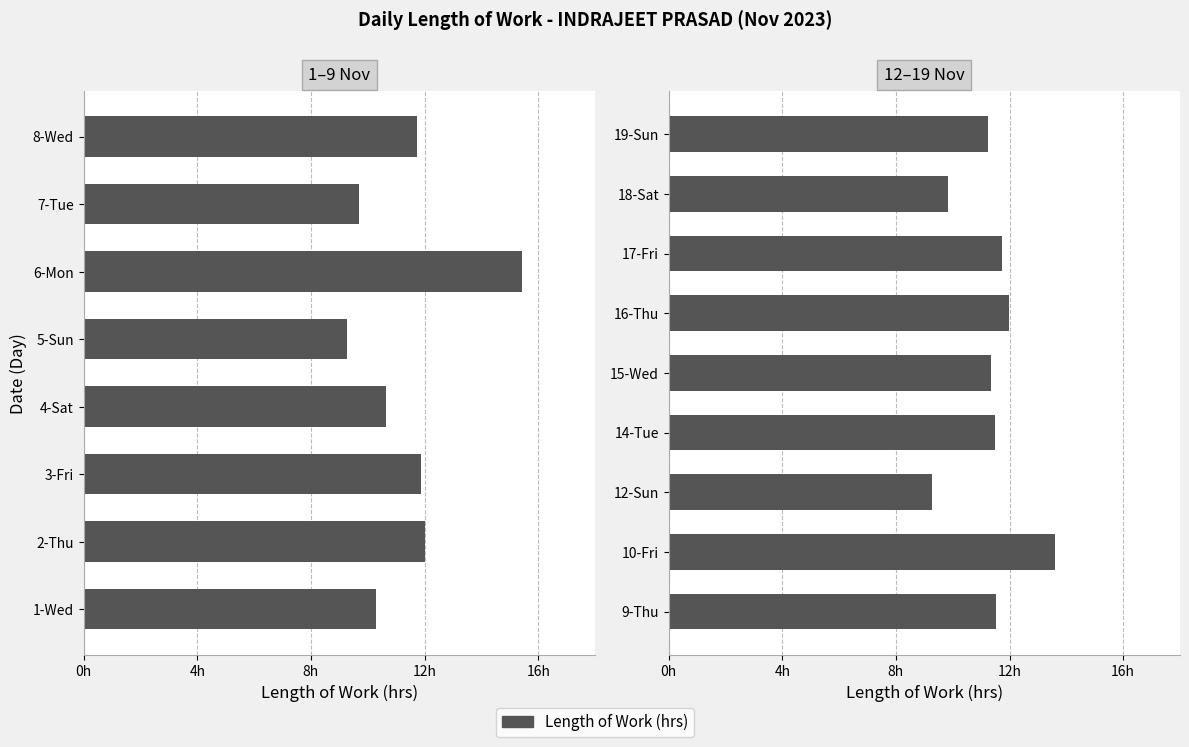

What is the average value?

11.3